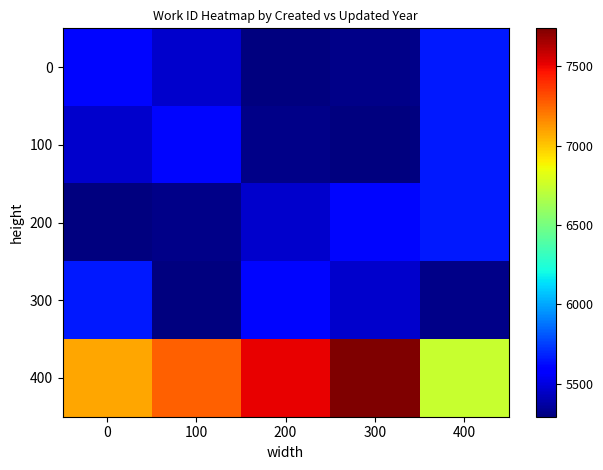

List the series in order of their peak value, lowest first.

0, 100, 200, 300, 400